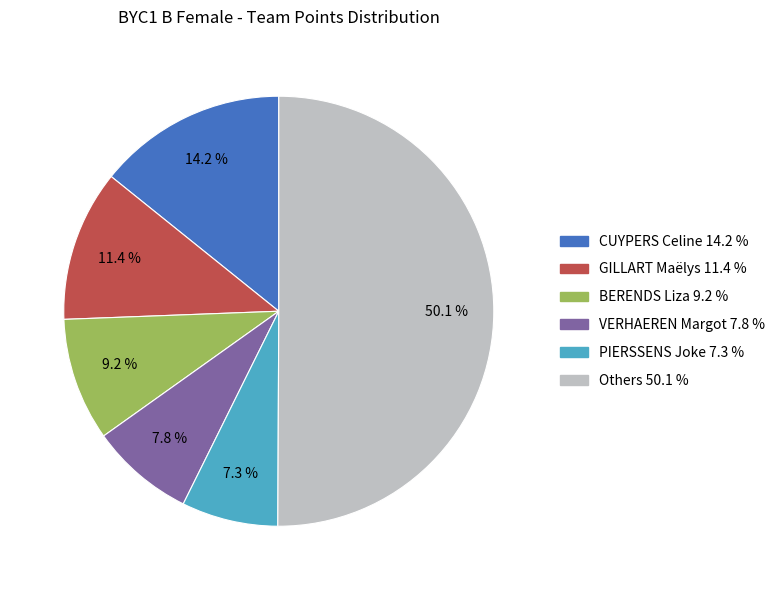

Count the number of slices in the pie.

6